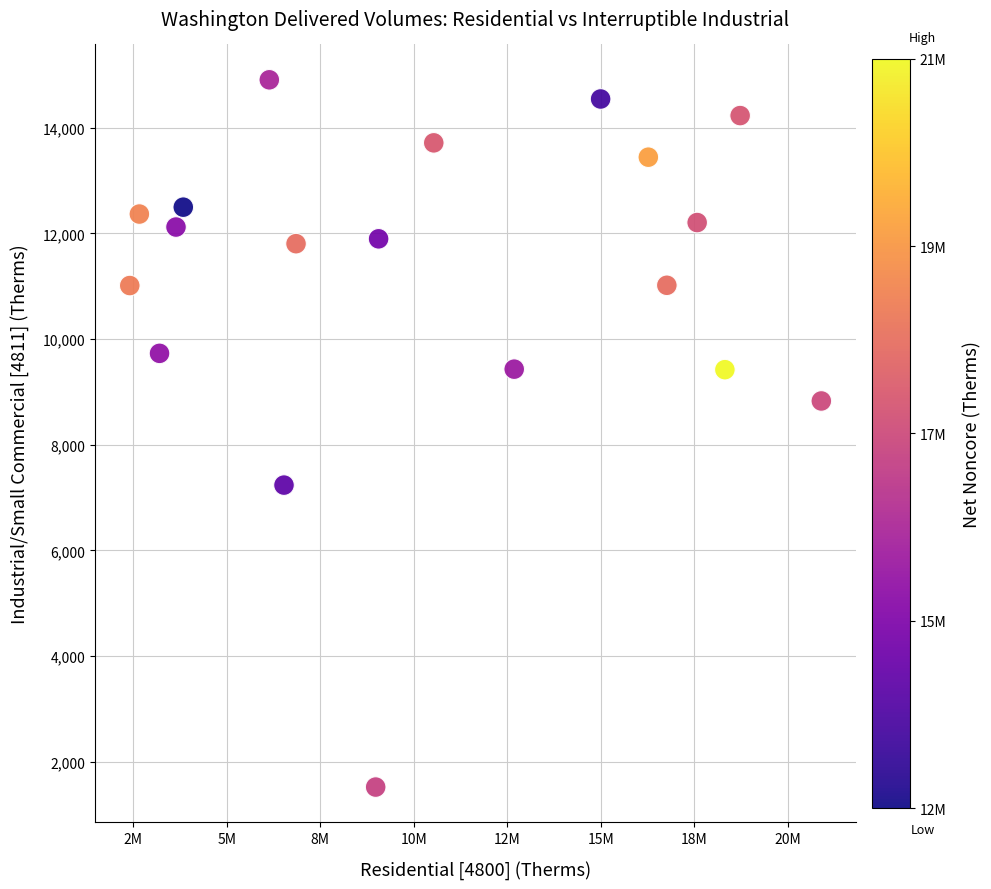

What is the range of X values (max minus min)?

18494519